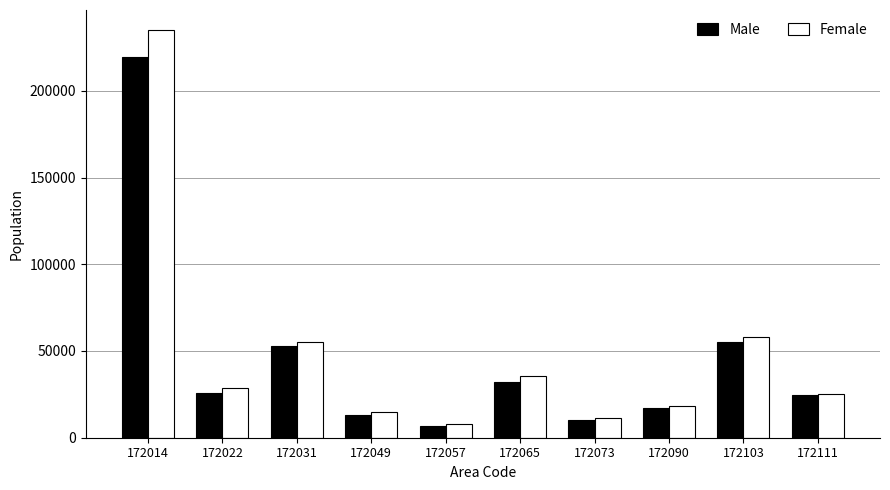

Between 172022 and 172031, which series saw the biggest shift?

Male